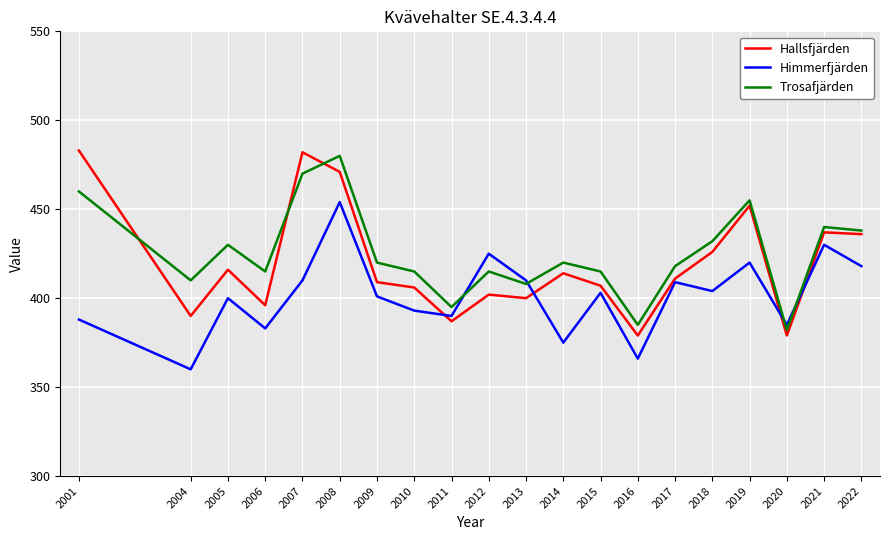

What is the difference between the Hallsfjärden values at 2007 and 2009?

73